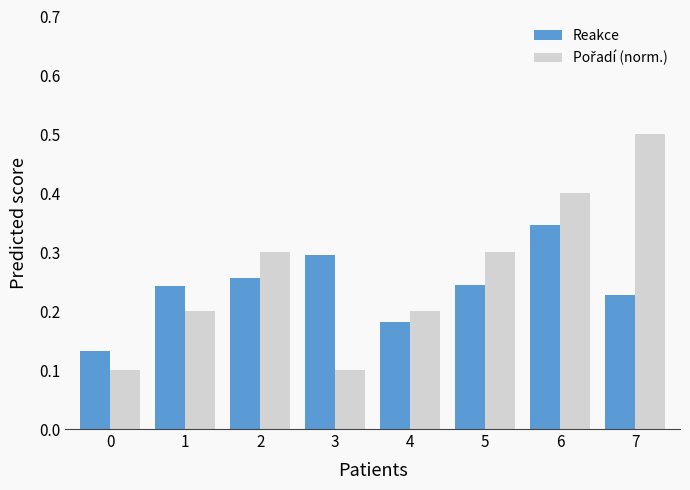

What is the total value across all series at 6?

0.7